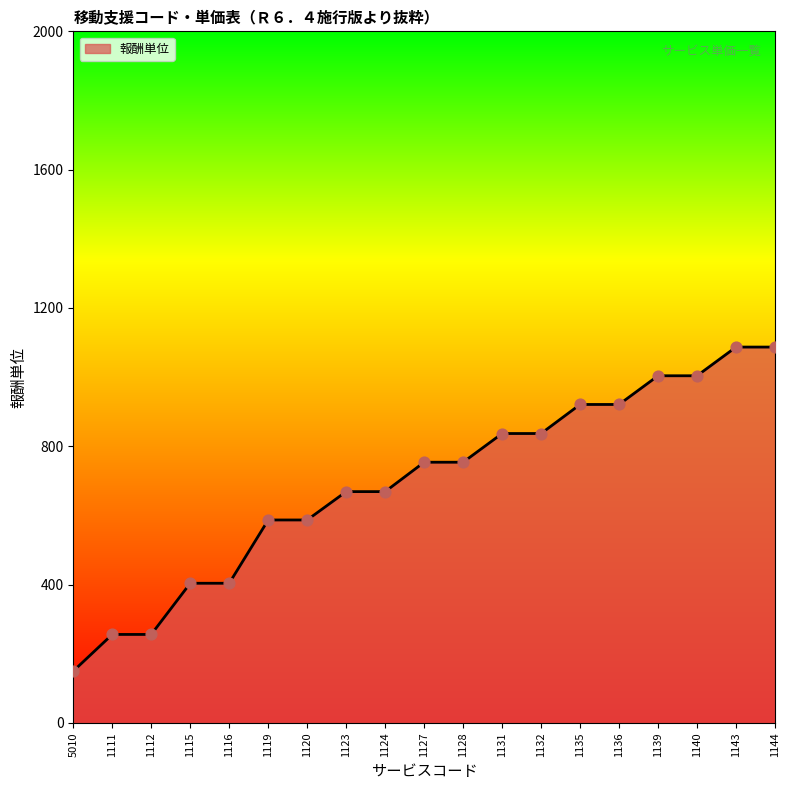

Approximately how many times larger is the value at 1116 compared to 1136?

0.4